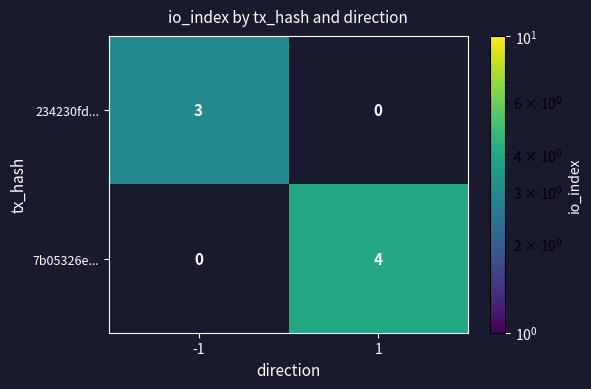

The 7b05326e... series shows 3 at 1. True or false?

False